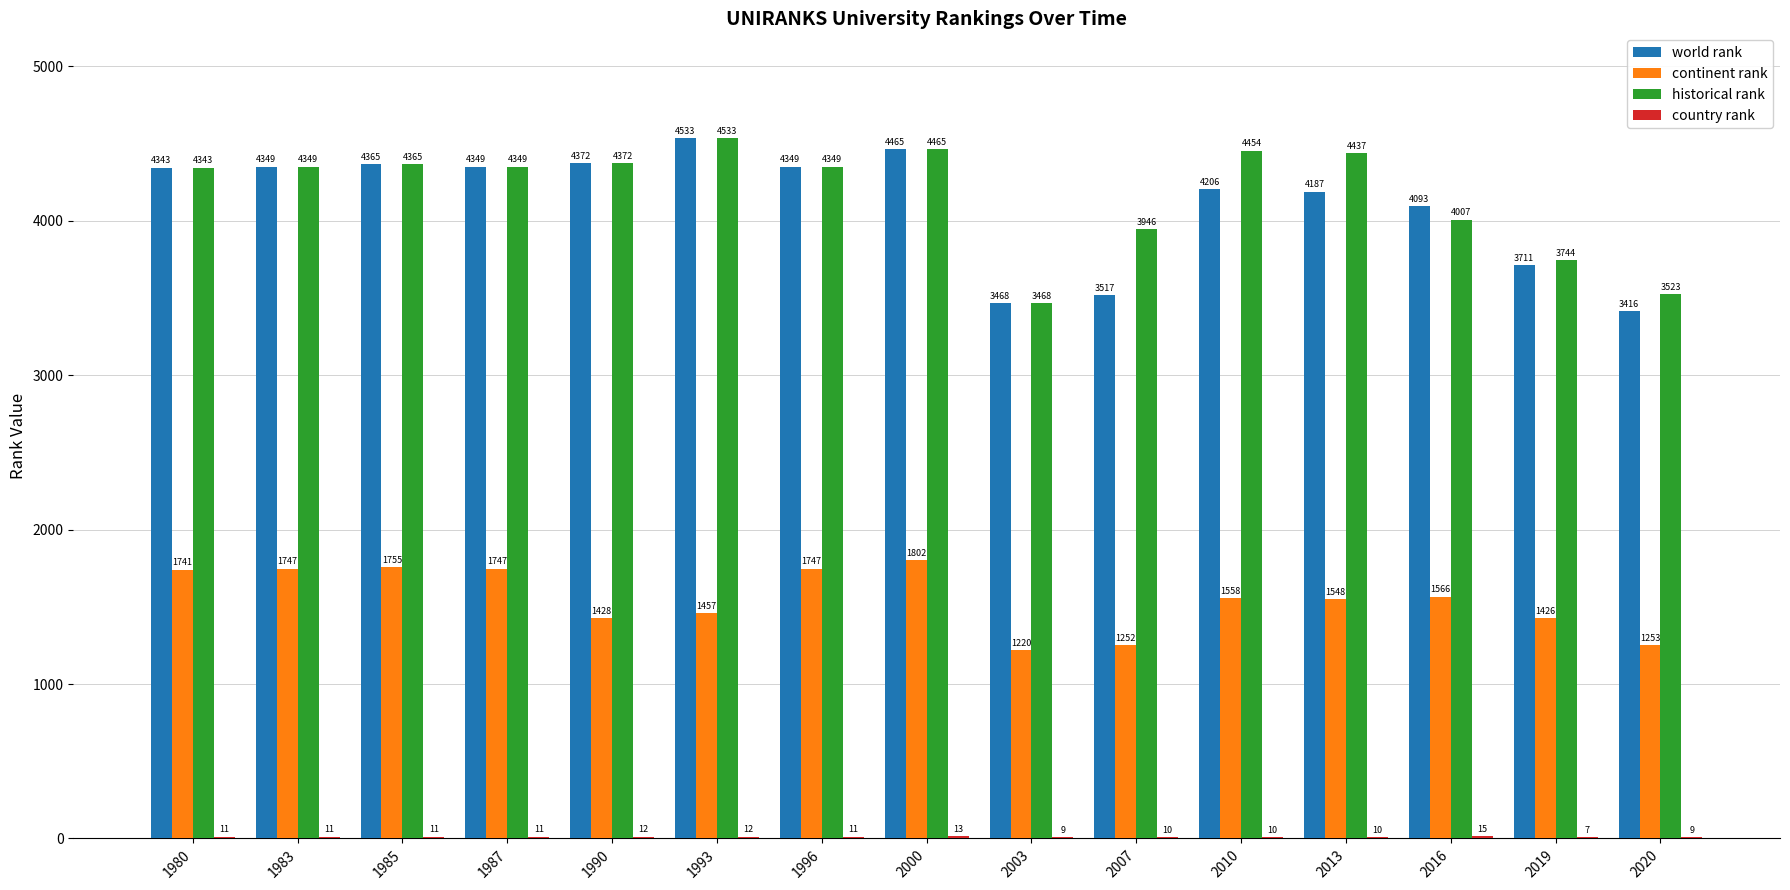

The continent rank series shows 965 at 1985. True or false?

False